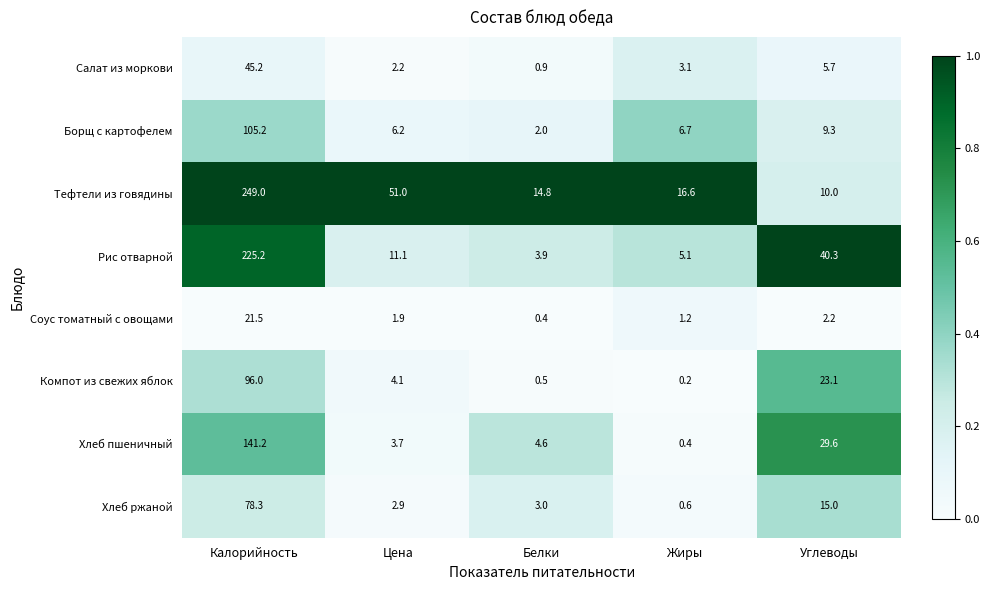

Rank the series at Белки from lowest to highest value.

Соус томатный с овощами, Компот из свежих яблок, Салат из моркови, Борщ с картофелем, Хлеб ржаной, Рис отварной, Хлеб пшеничный, Тефтели из говядины